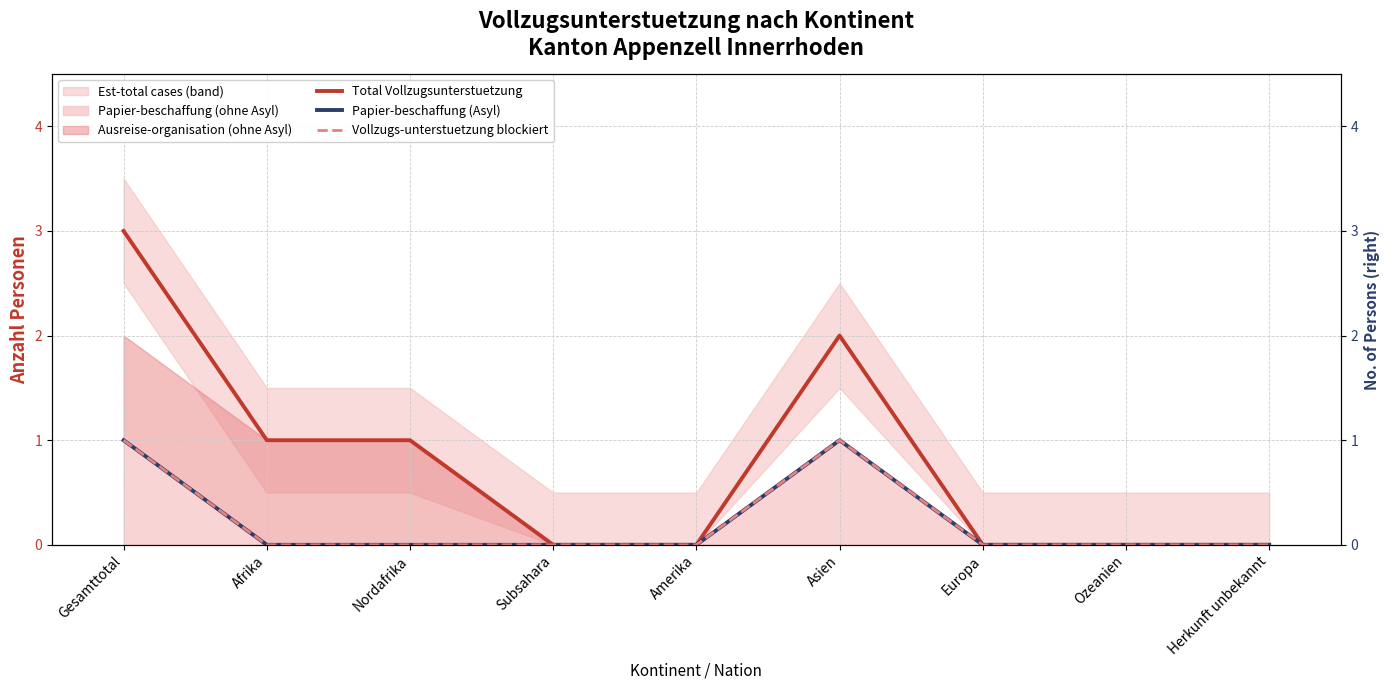

What is the sum of all Vollzugs-unterstuetzung blockiert values?

2